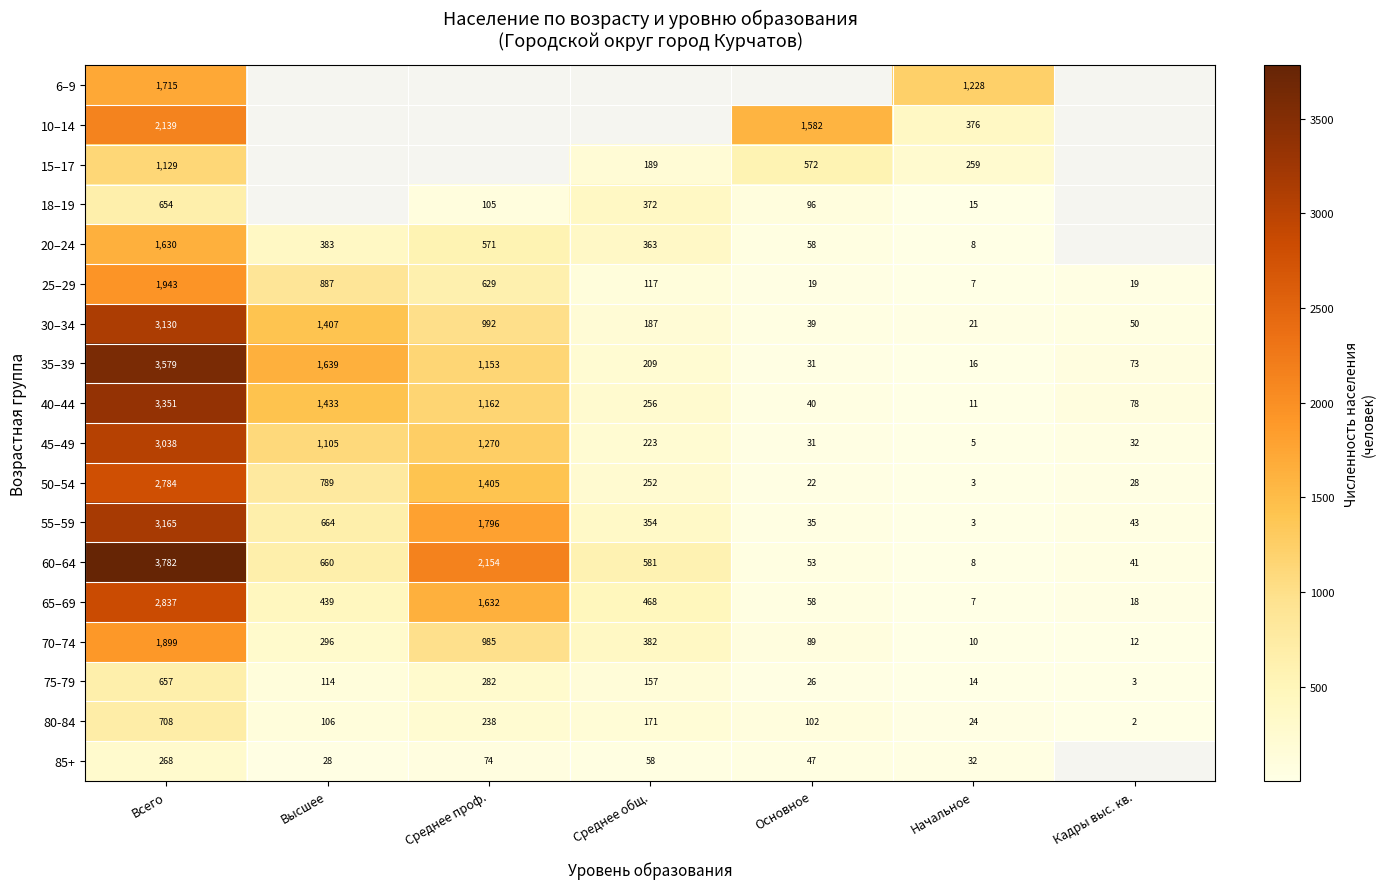

The 30–34 series shows 4307.9 at Всего. True or false?

False